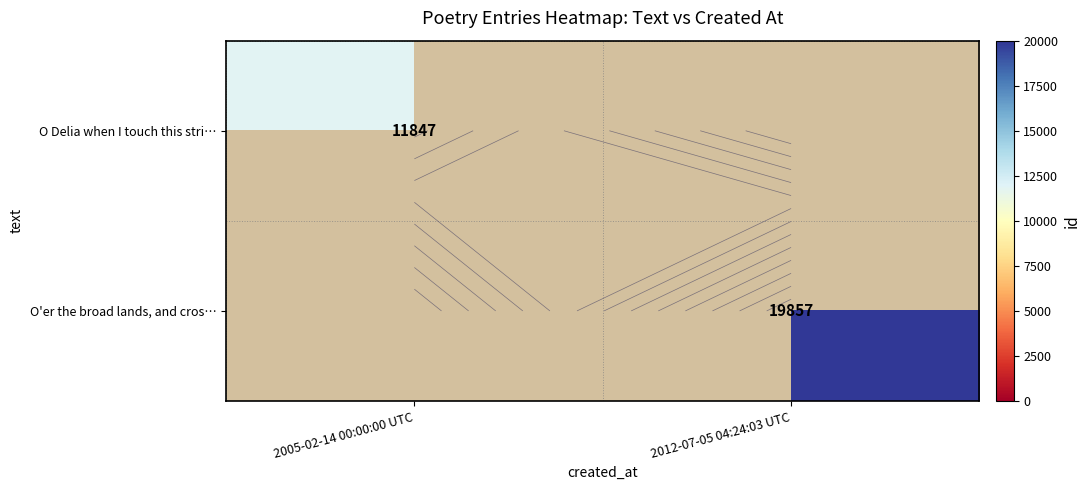

Which category has the lowest value across all series?

2005-02-14 00:00:00 UTC